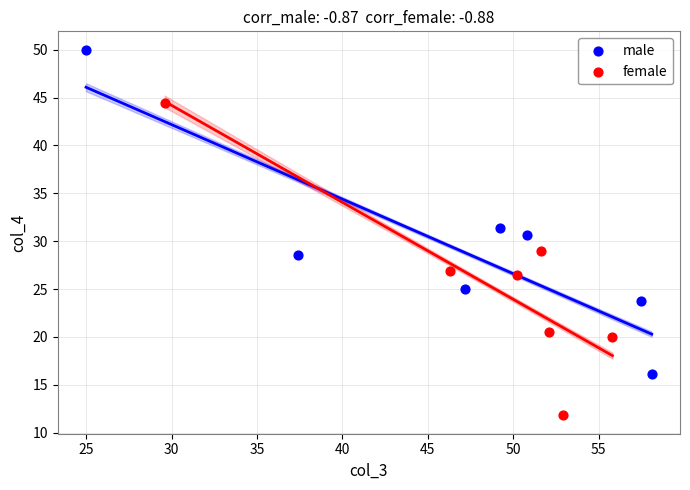

Which series has the widest spread of Y values?

male